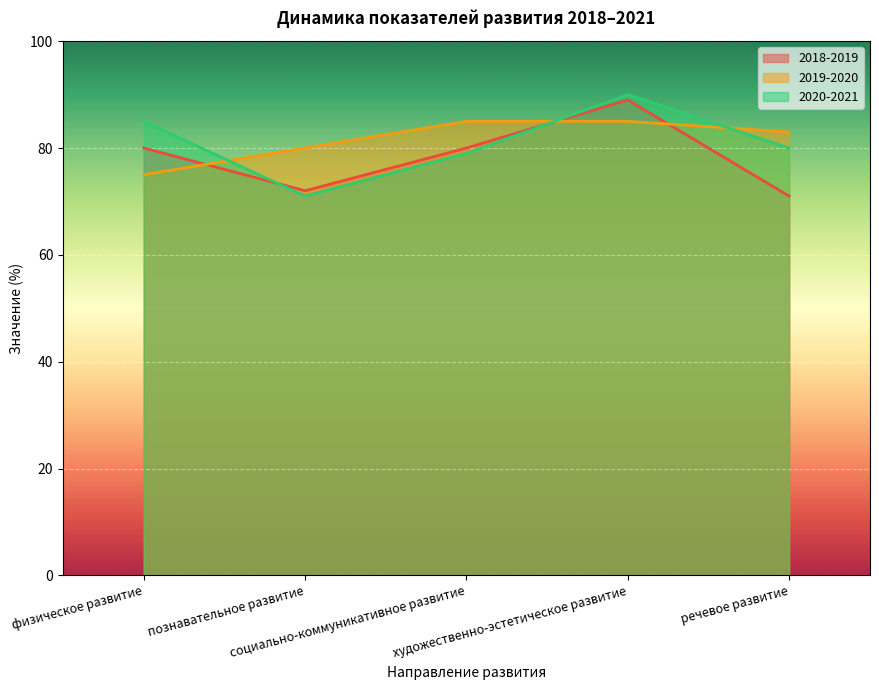

True or false: 2018-2019 has a value of 113 at познавательное развитие.

False